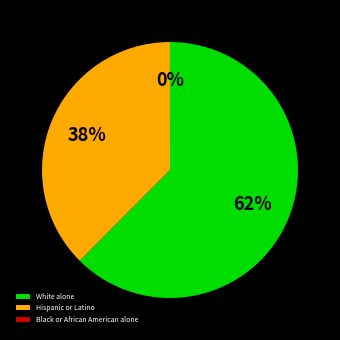

Is there any slice that represents more than half of the pie?

Yes